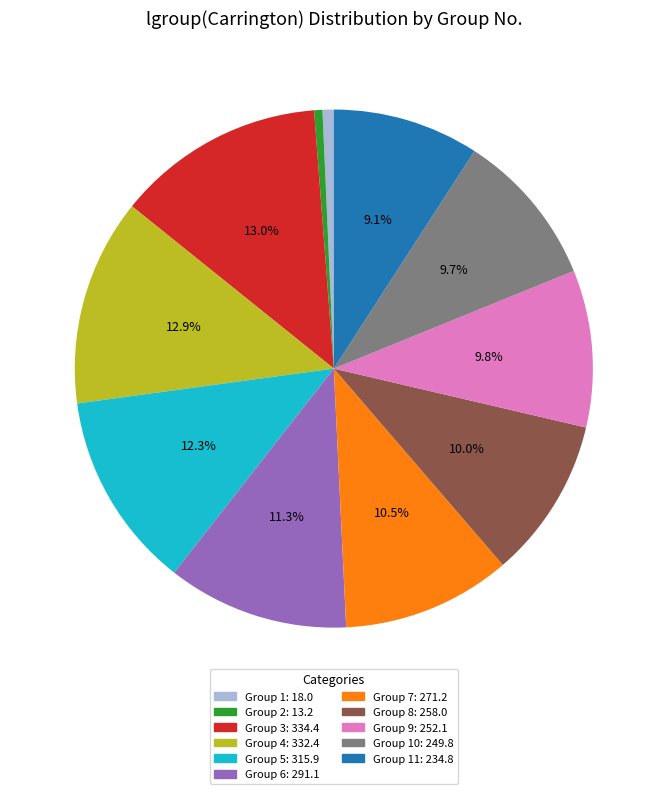

How many segments does this pie chart have?

11